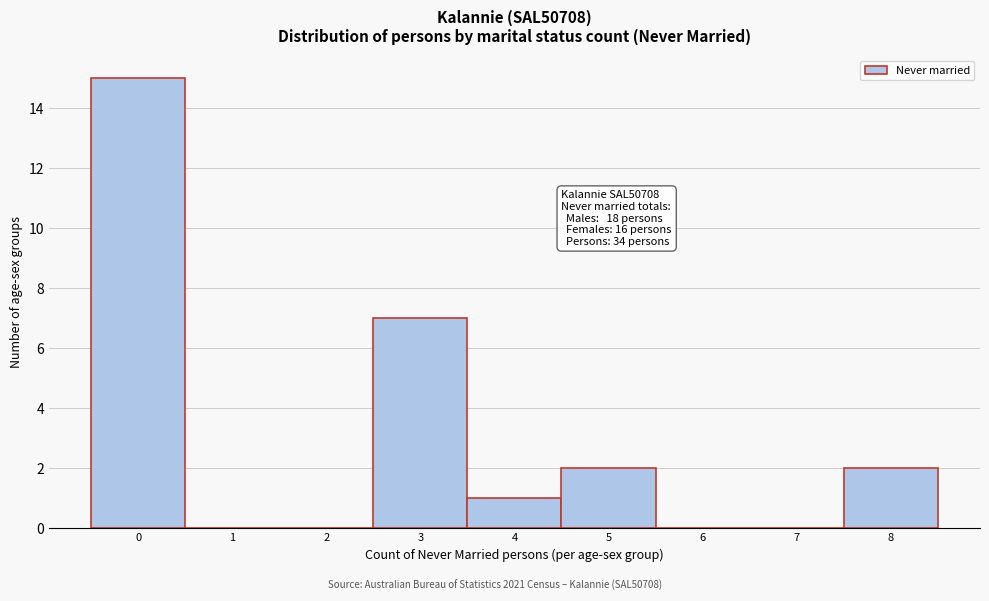

Reading left to right, what are all the values shown in this chart?

0=15	1=0	2=0	3=7	4=1	5=2	6=0	7=0	8=2